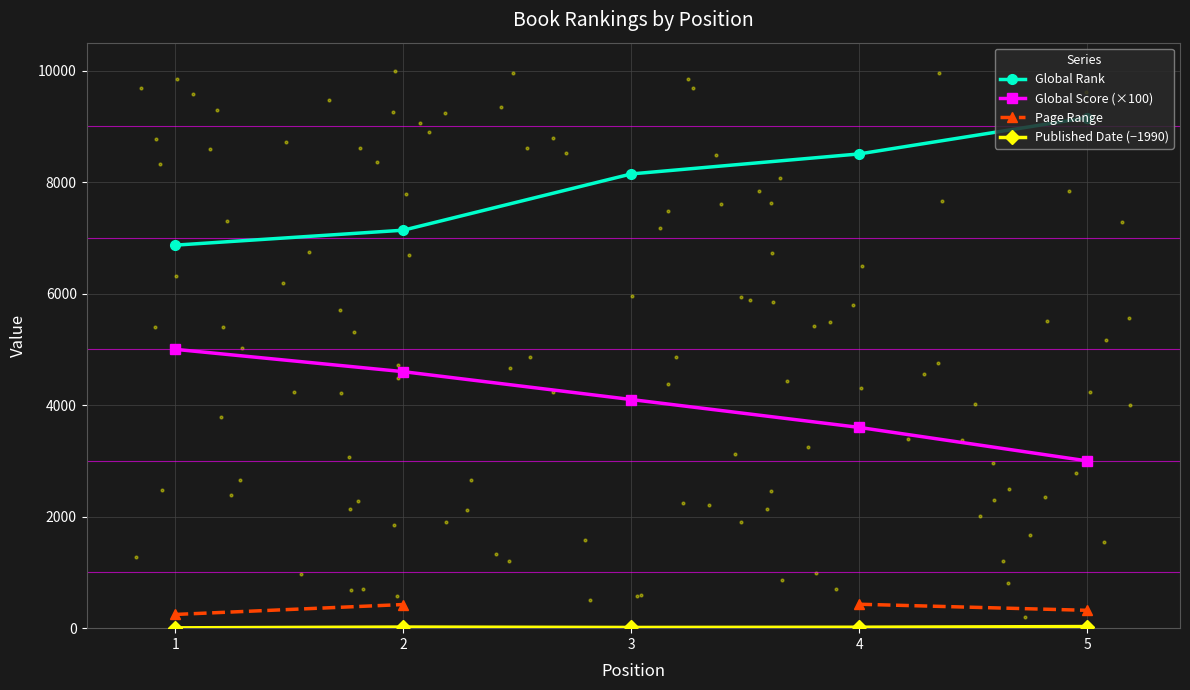

Which series has the widest spread of Y values?

Global Rank